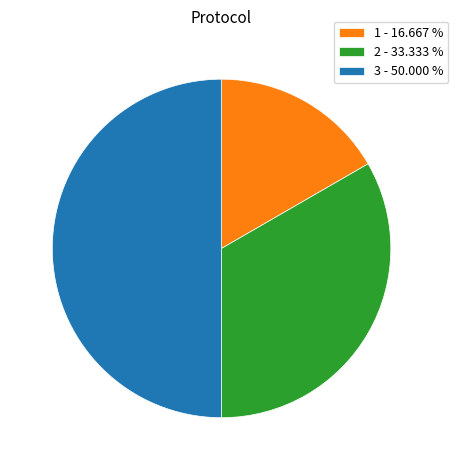

What is the ratio of the value at 2 - 33.333 % to the value at 3 - 50.000 %?

0.7